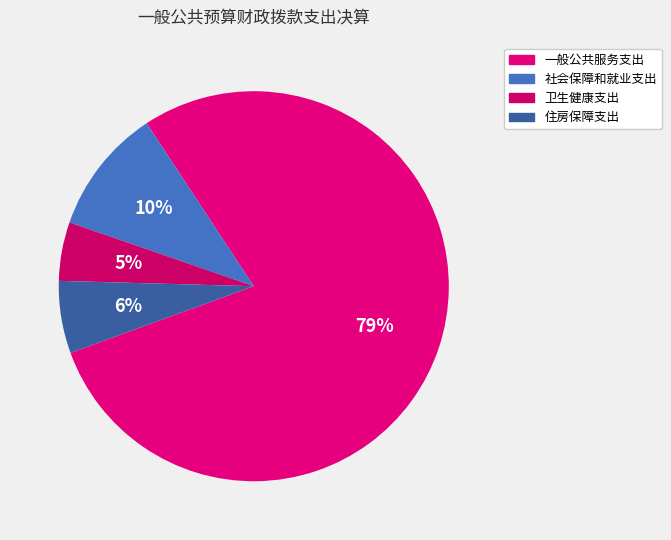

What is the change in value from 一般公共服务支出 to 卫生健康支出?

-1510728.9